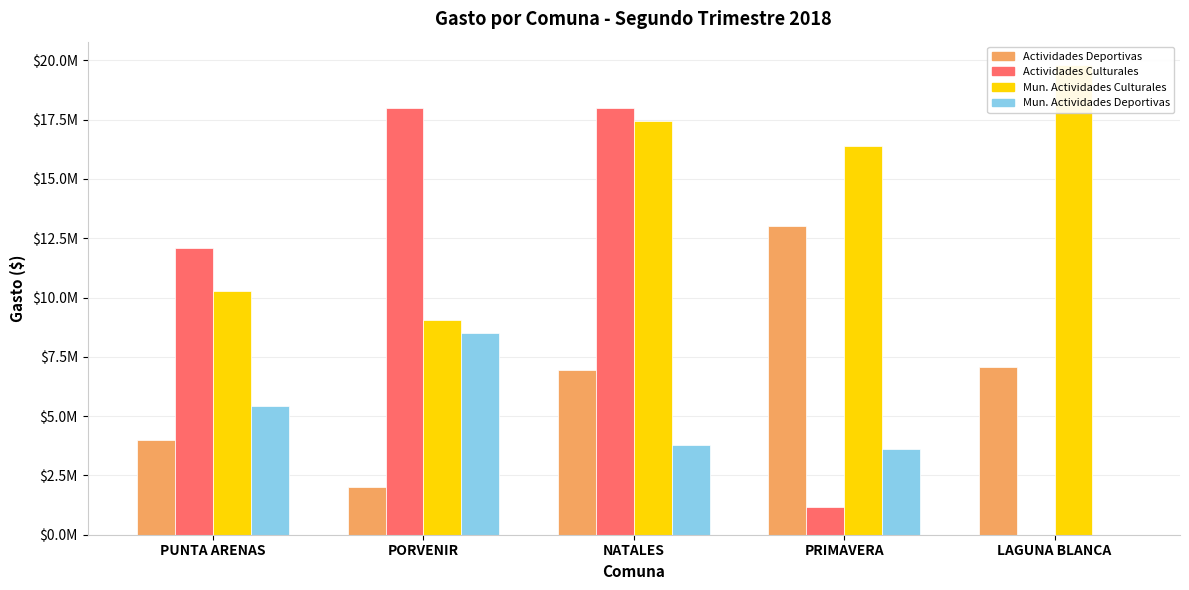

What is the difference between the second highest and second lowest values in the Actividades Deportivas series?

3055000